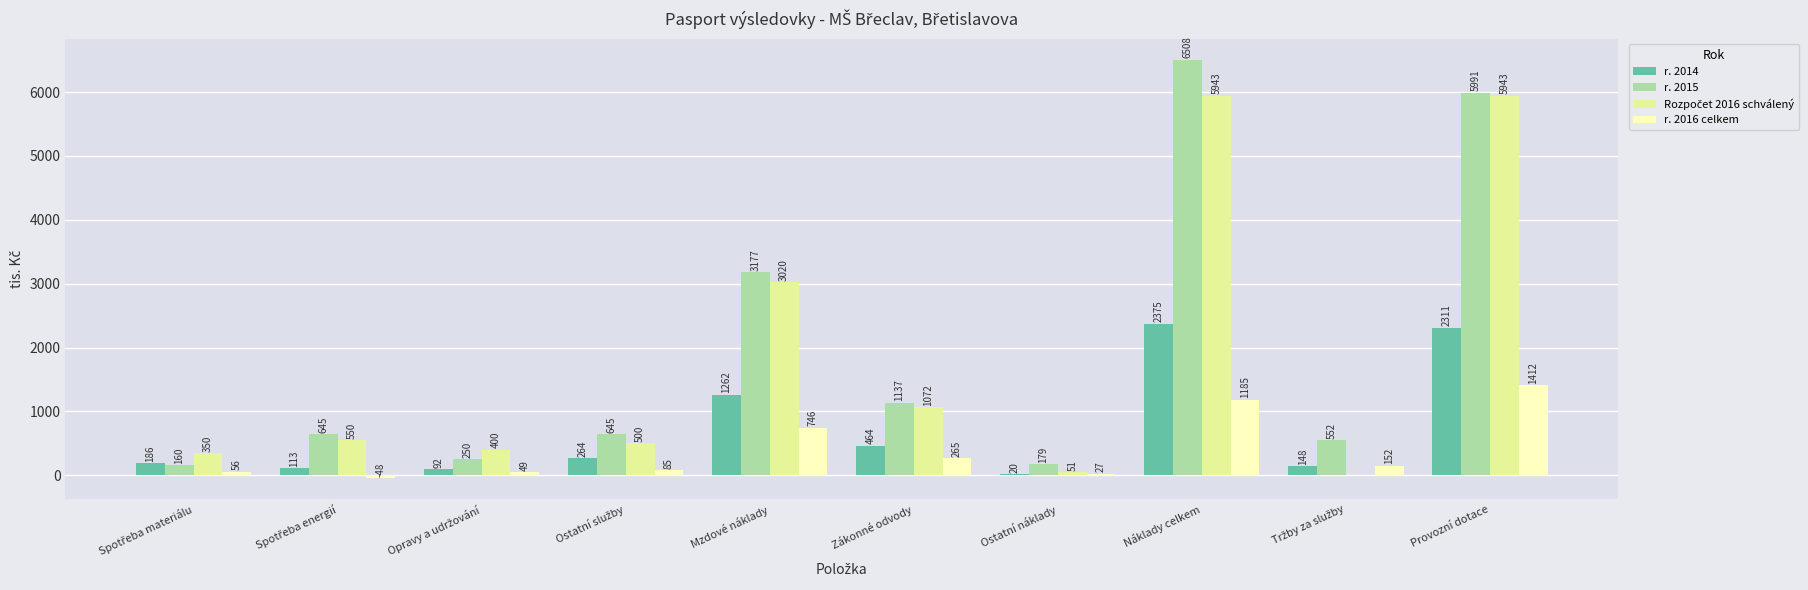

Which label corresponds to the largest value in the chart?

Náklady celkem